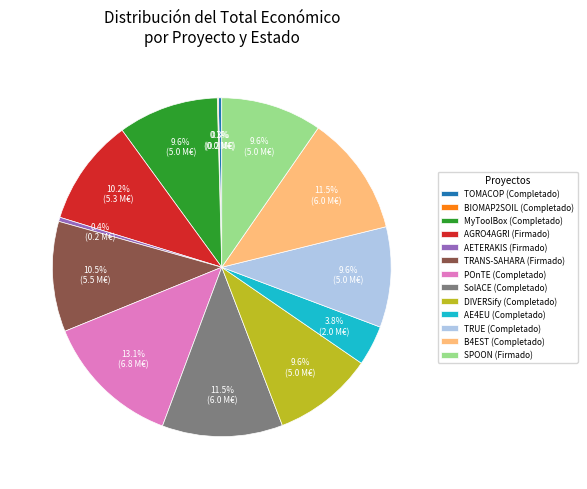

Do MyToolBox (Completado) and SolACE (Completado) together represent more than half of the pie?

No